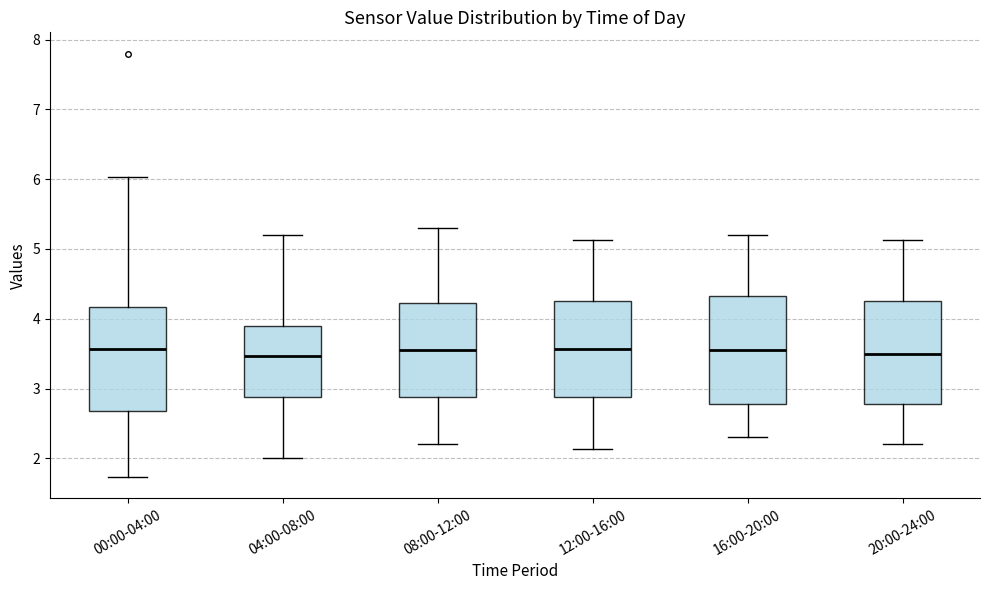

Where does the lower whisker of the box for 16:00-20:00 end on the y-axis? The values are not printed on the chart, so give them approximately, as read against the axis.

2.3